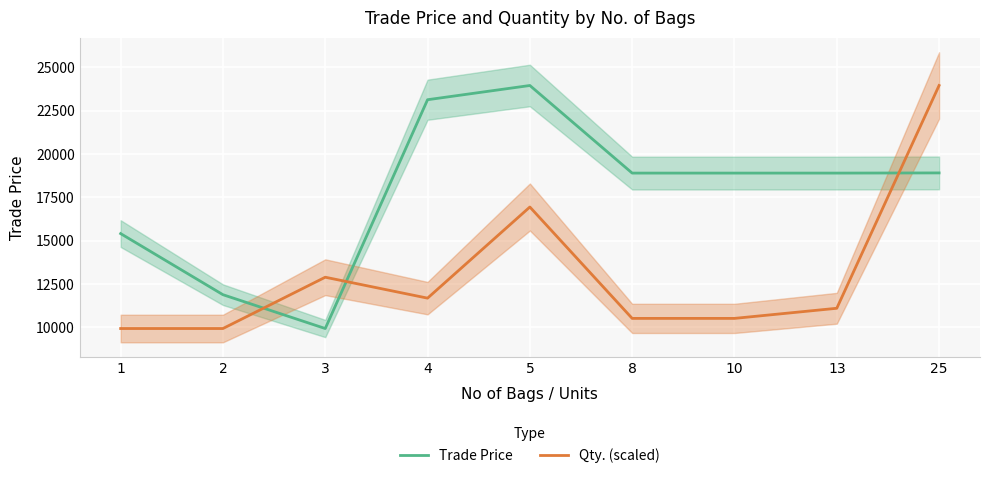

What is the value of the Qty. (scaled) point at the 4th from the left?

11690.2